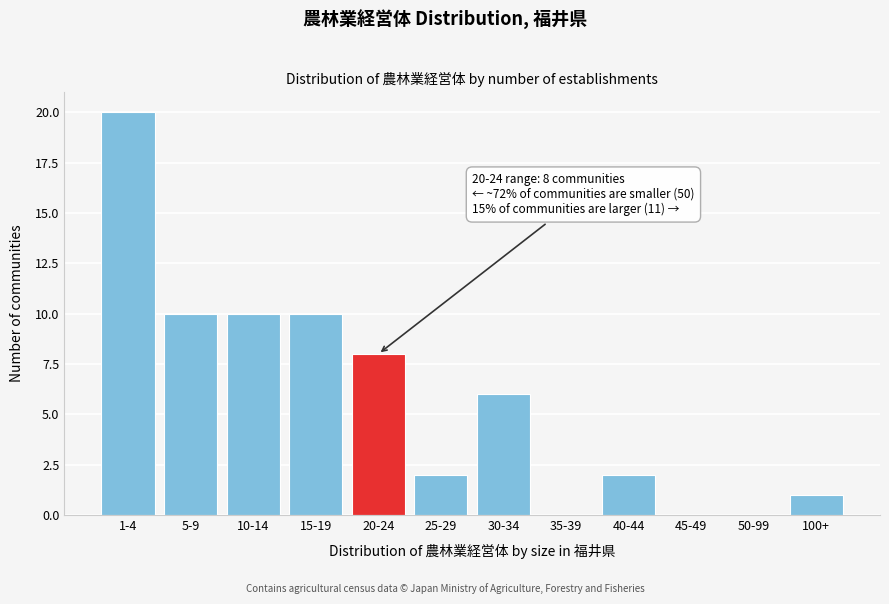

Reading right to left, transcribe all the data shown in this chart.

100+=1	50-99=0	45-49=0	40-44=2	35-39=0	30-34=6	25-29=2	20-24=8	15-19=10	10-14=10	5-9=10	1-4=20